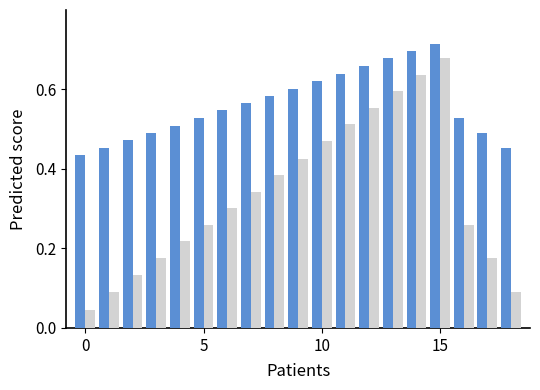

Does the chart contain any negative values?

No